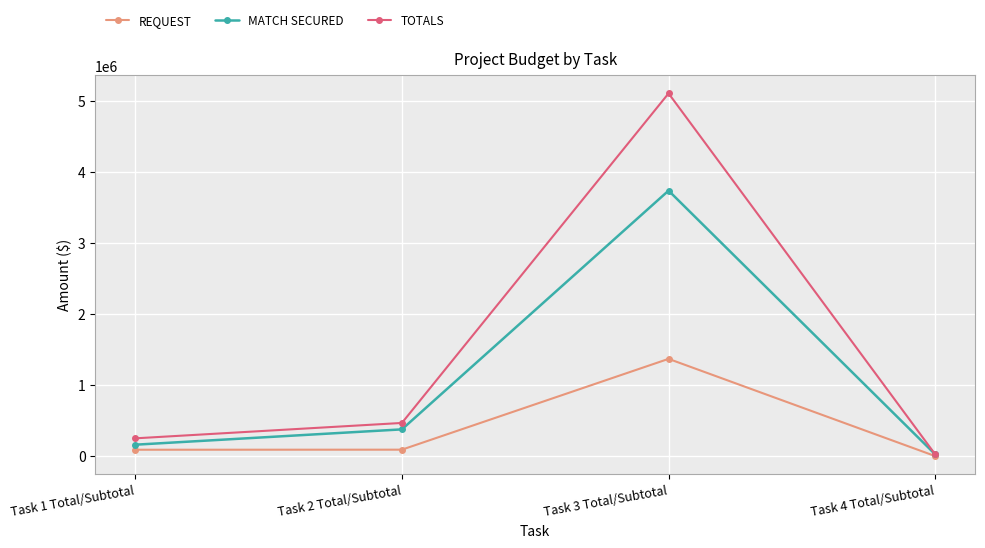

Which series has the largest range (max minus min)?

TOTALS